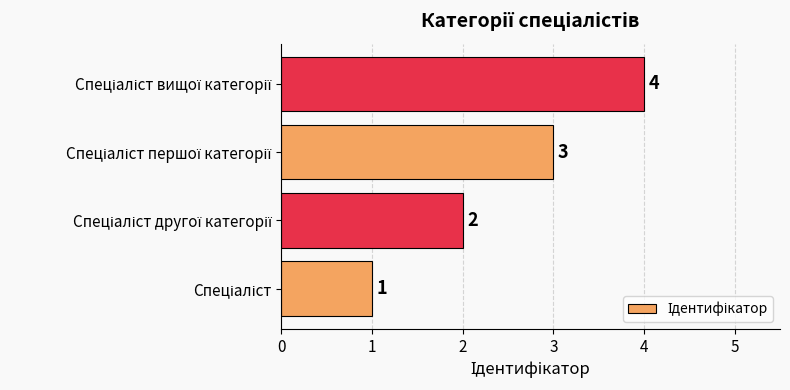

What is the greatest value displayed?

4